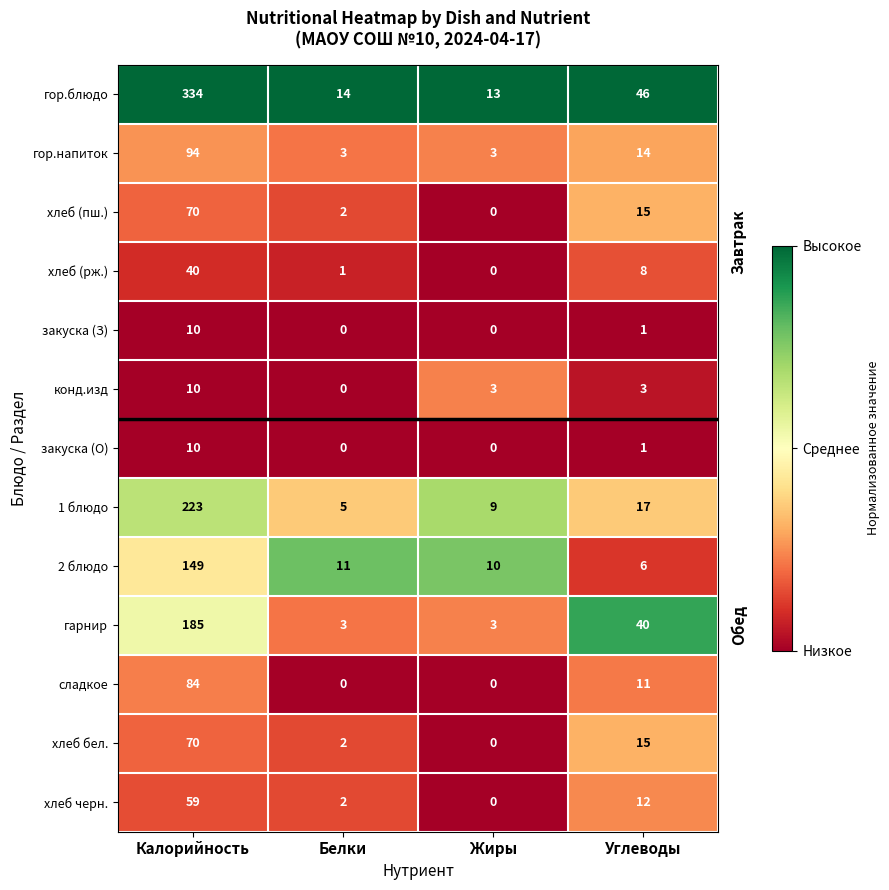

Is the value of сладкое at Калорийность greater than the value of закуска (О) at Жиры?

Yes